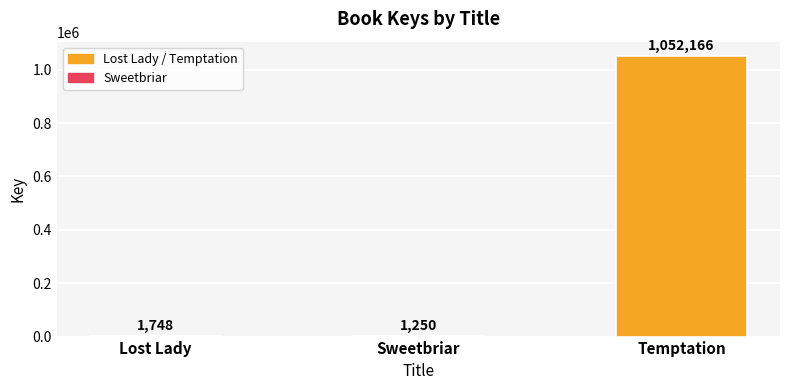

At which label is the value closest to 526708?

Lost Lady